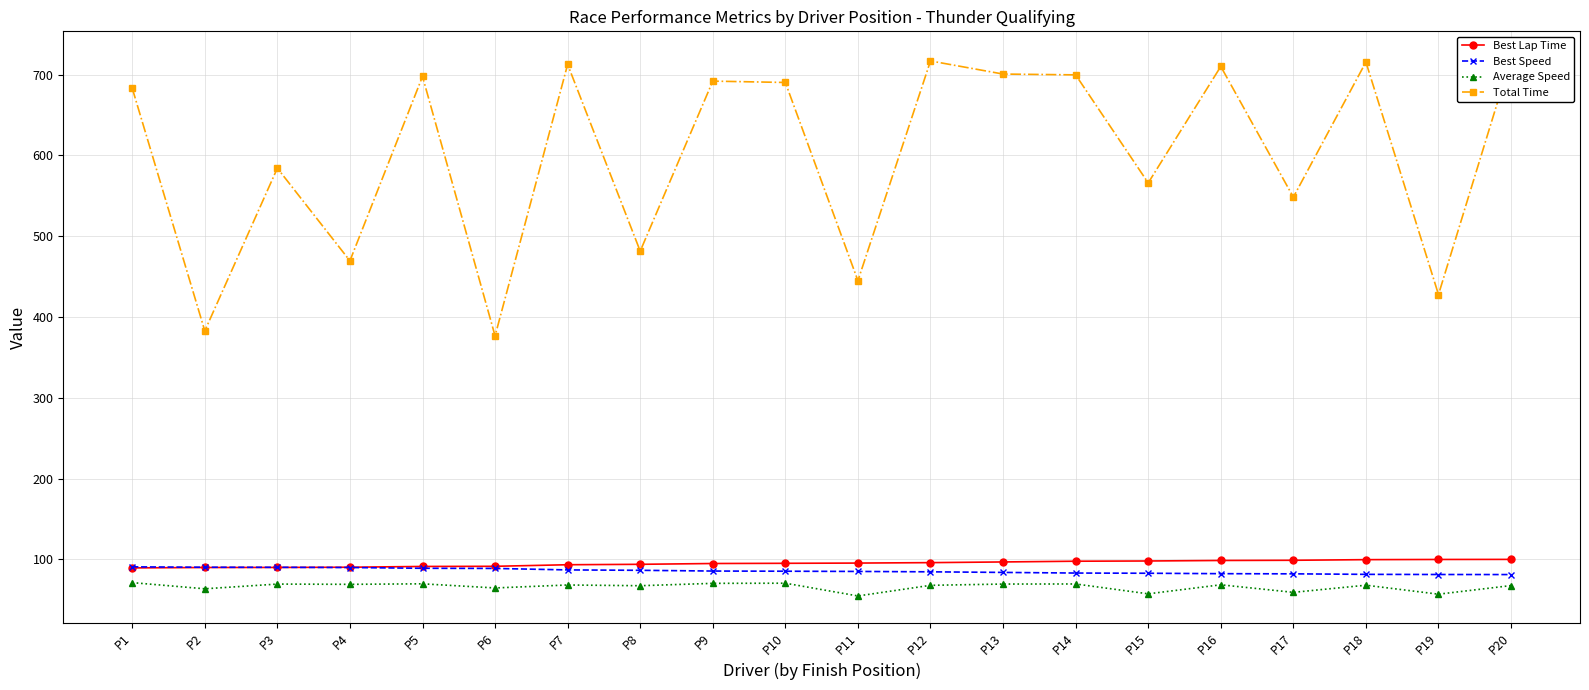

What is the value of the Average Speed point at the 4th from the left?

69.0